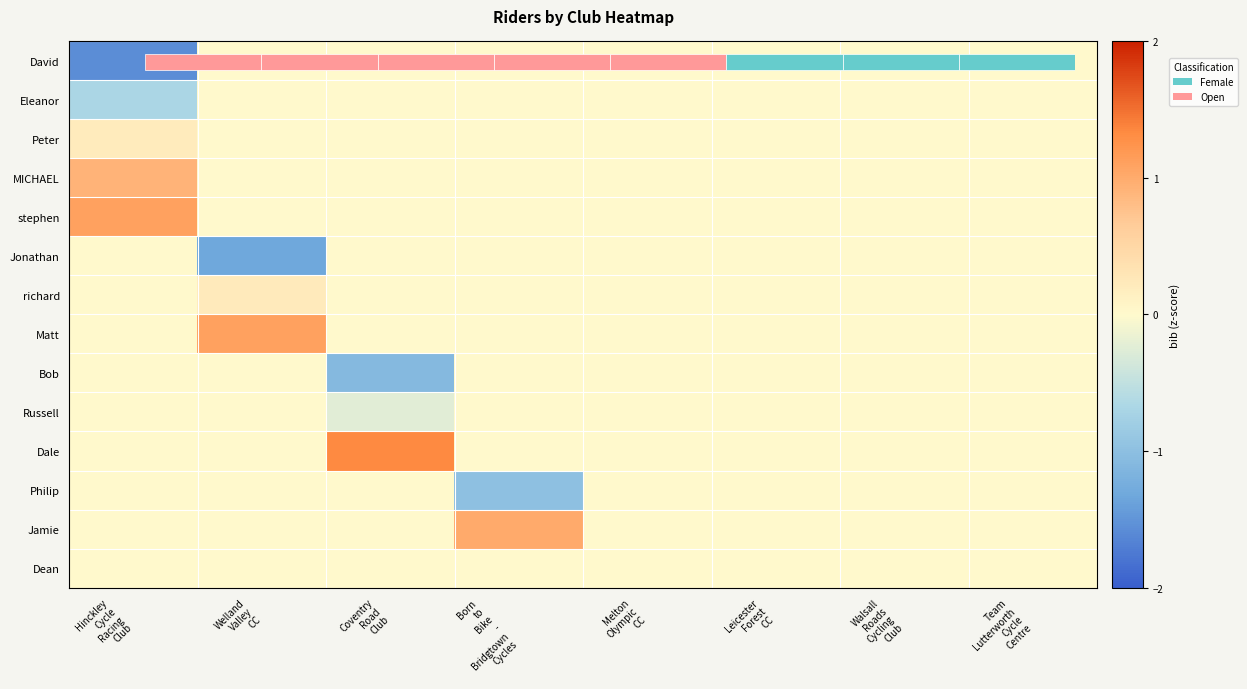

True or false: Bob has a value of -0.6 at Welland Valley CC.

False